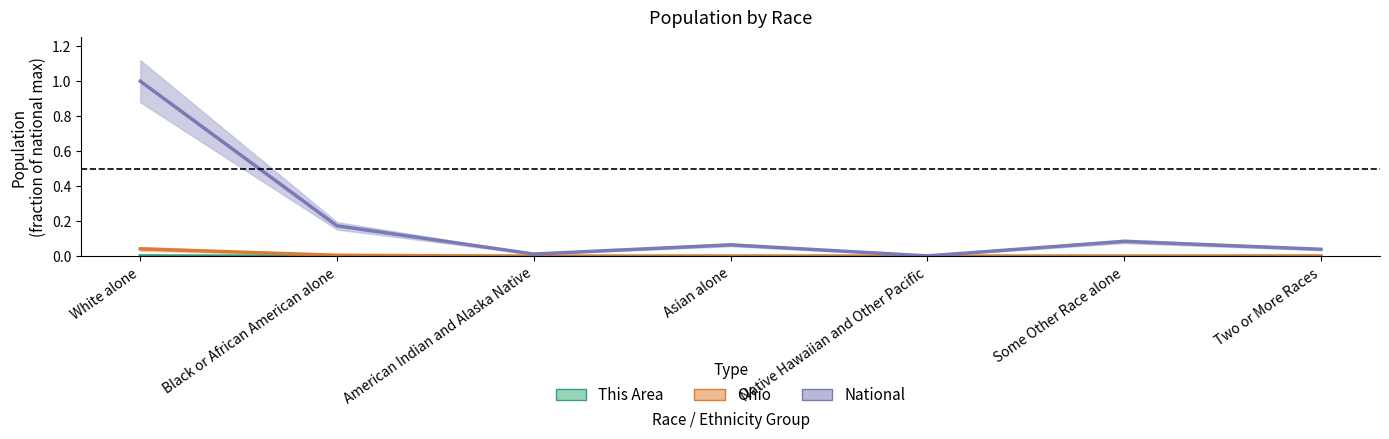

List the series in order of their peak value, lowest first.

This Area, Ohio, National